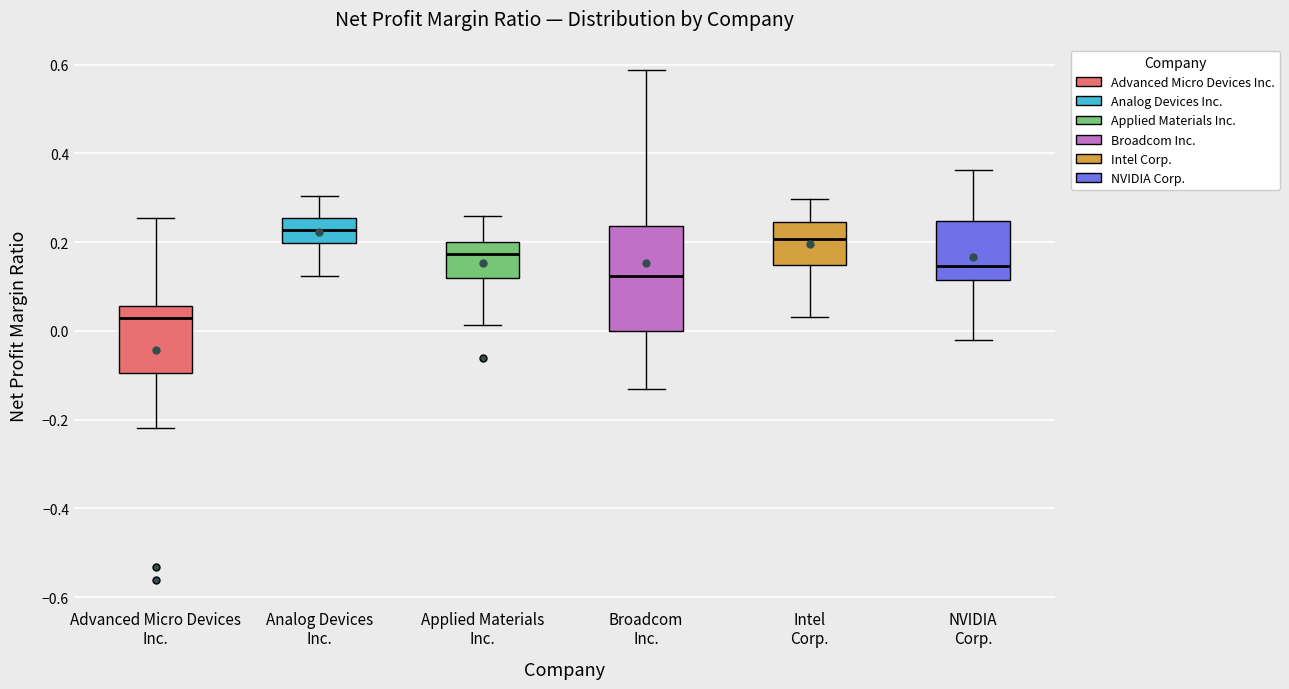

Reading left to right, transcribe this box plot: for each box, give where its median line is, the range the box spans, and where its two whiskers end, as read against the y-axis. The values are not printed on the chart, so give them approximately, as read against the axis.

Advanced Micro Devices Inc.: median 0.02, box -0.10 to 0.06, whiskers -0.22 to 0.26
Analog Devices Inc.: median 0.22, box 0.20 to 0.26, whiskers 0.12 to 0.30
Applied Materials Inc.: median 0.18, box 0.12 to 0.20, whiskers 0.02 to 0.26
Broadcom Inc.: median 0.12, box 0.00 to 0.24, whiskers -0.14 to 0.58
Intel Corp.: median 0.20, box 0.14 to 0.24, whiskers 0.04 to 0.30
NVIDIA Corp.: median 0.14, box 0.12 to 0.24, whiskers -0.02 to 0.36